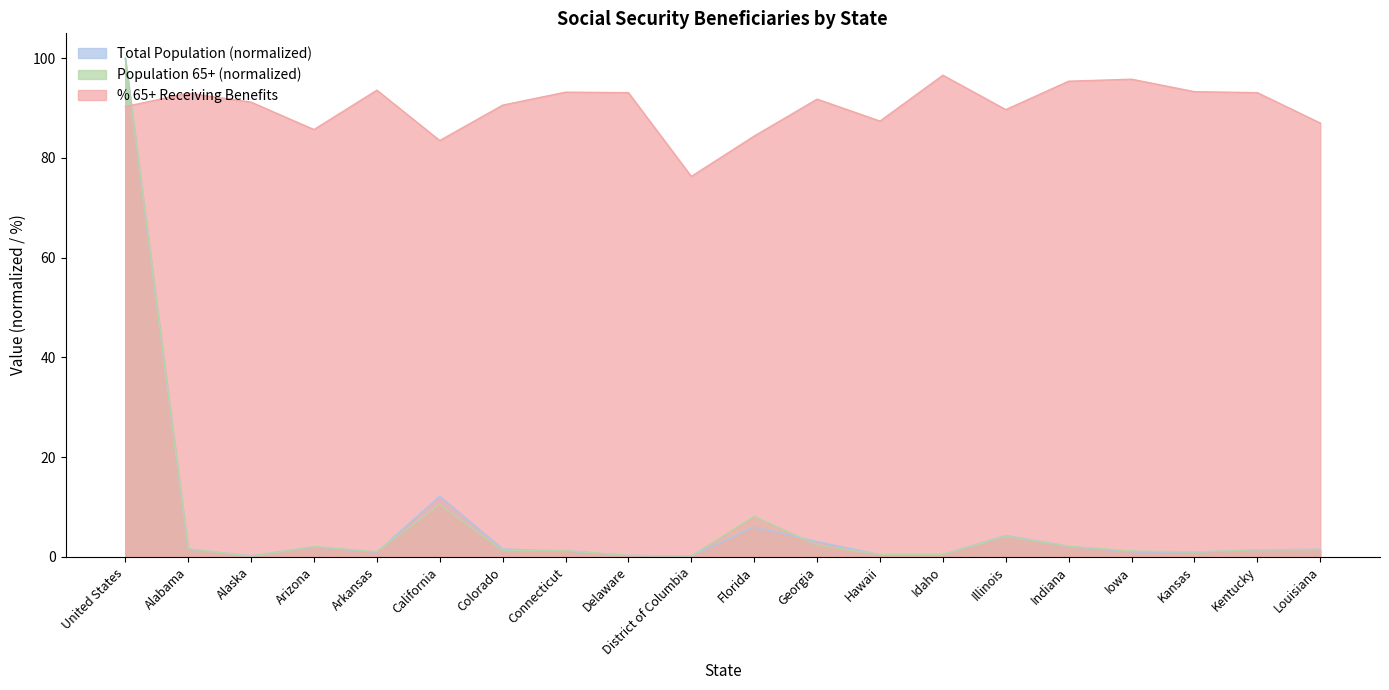

How many lines are shown in the chart?

3